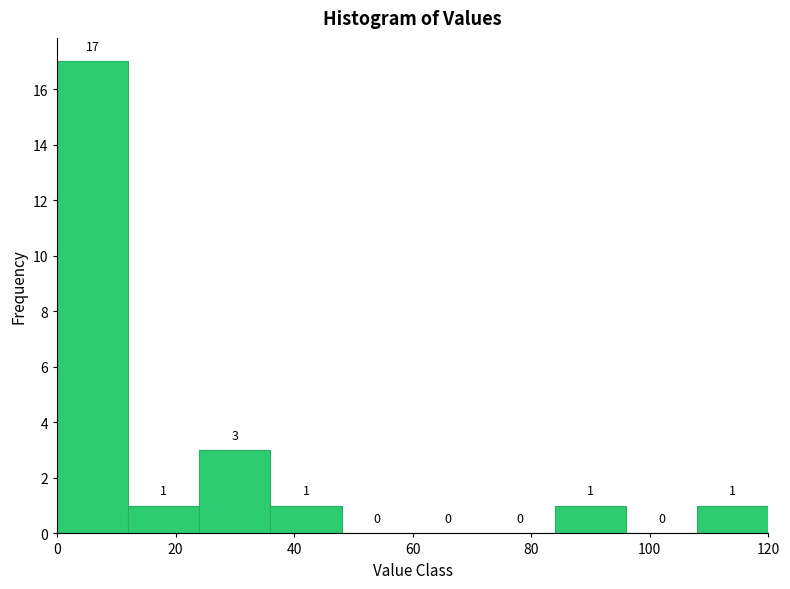

How tall is the bar that spans 12 to 24 on the x-axis?

1